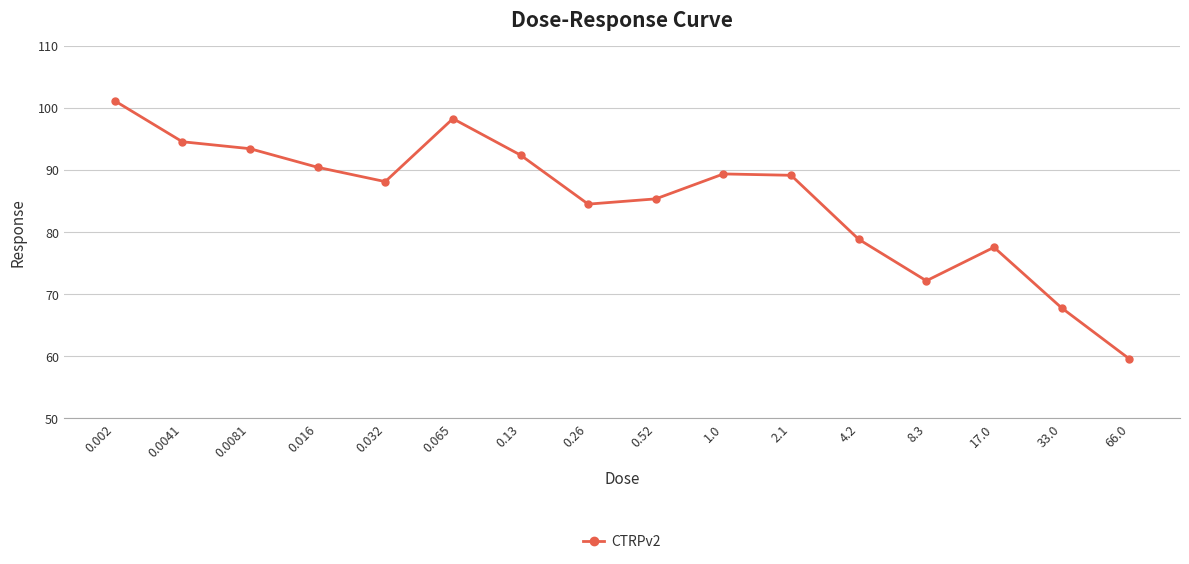

What is the label of the 12th point from the right?

0.032